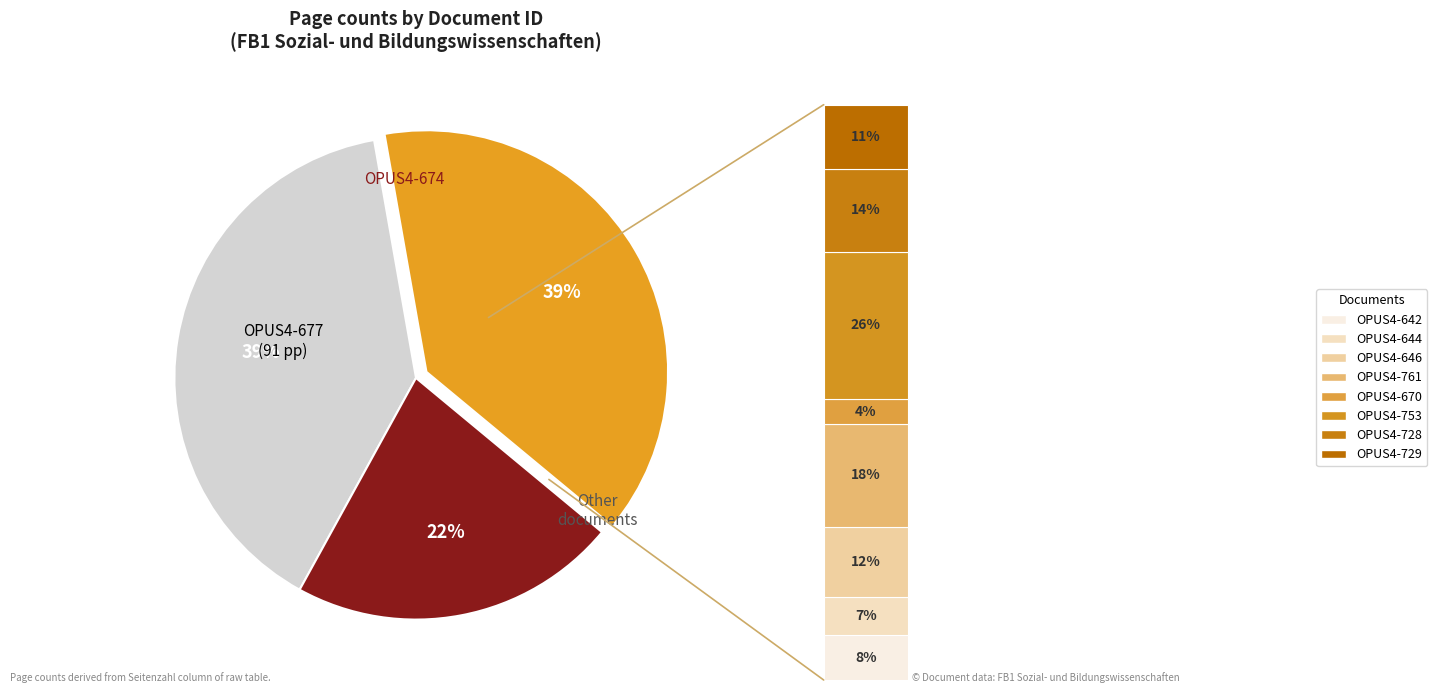

Is there any slice that represents more than half of the pie?

No